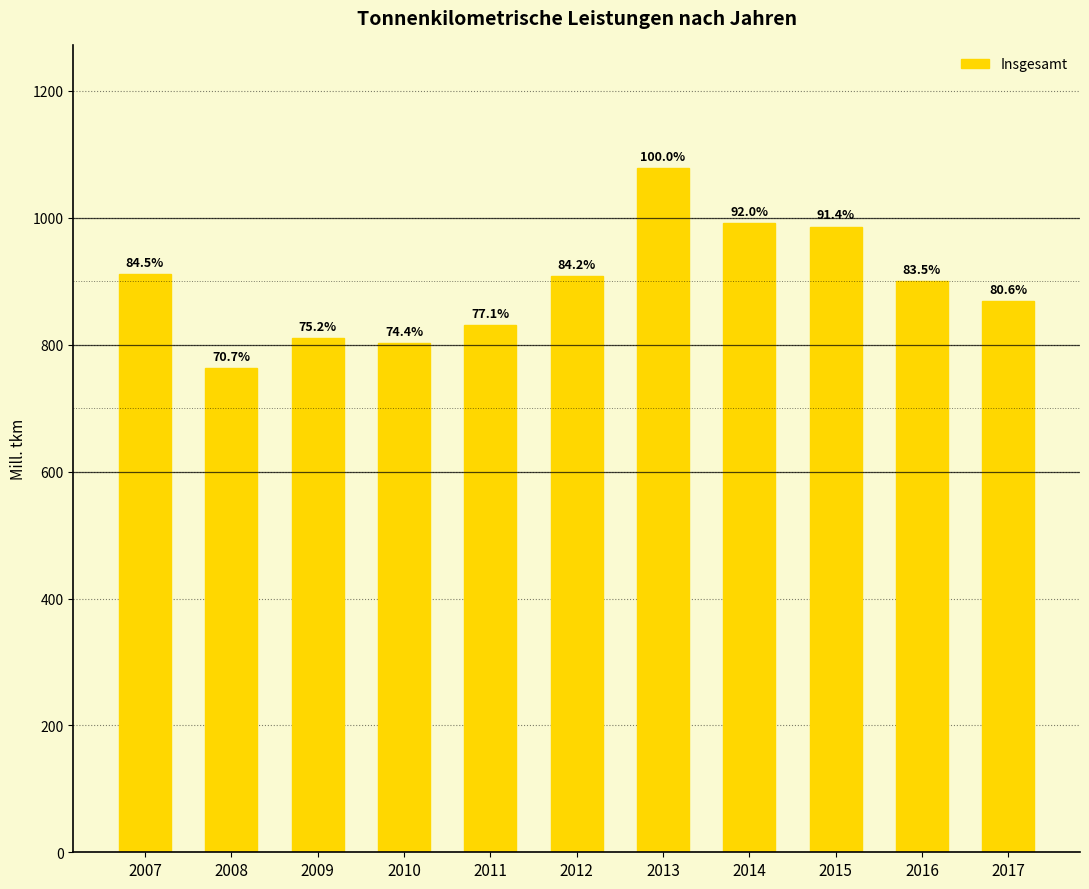

Which category has the highest value across all series?

2013